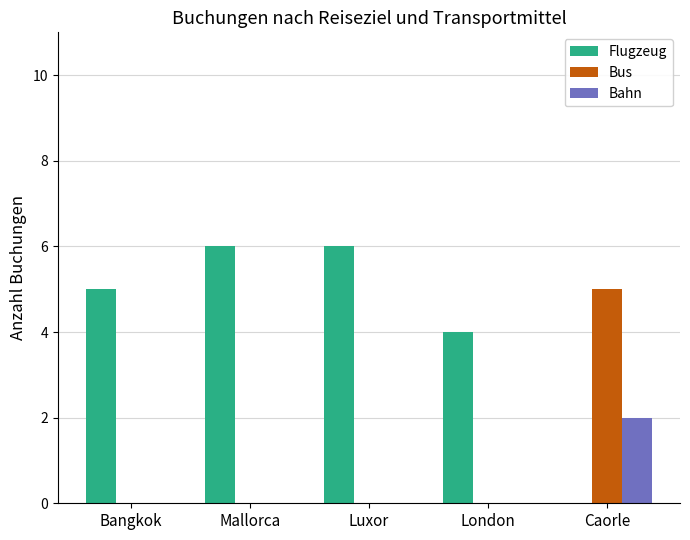

What is the total value across all series at Caorle?

7